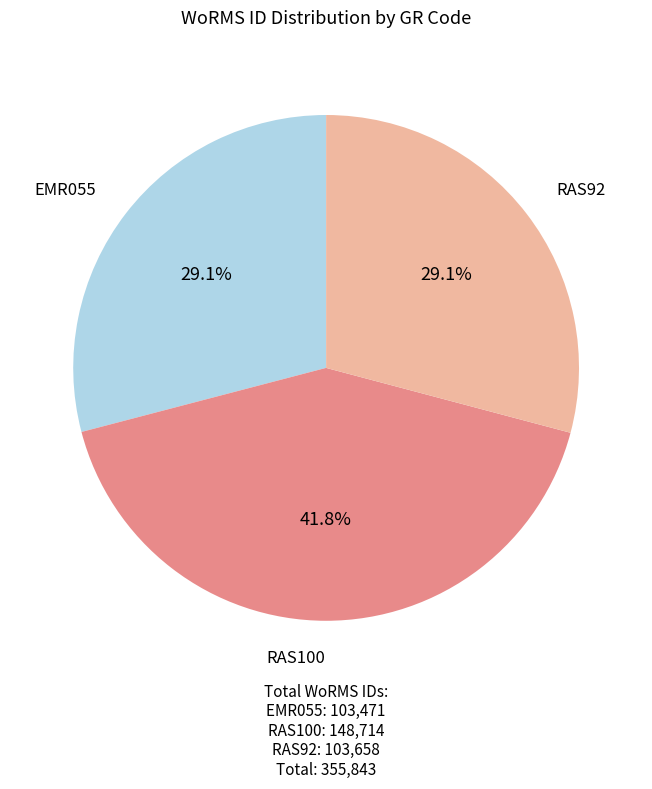

Is there any slice that represents more than half of the pie?

No